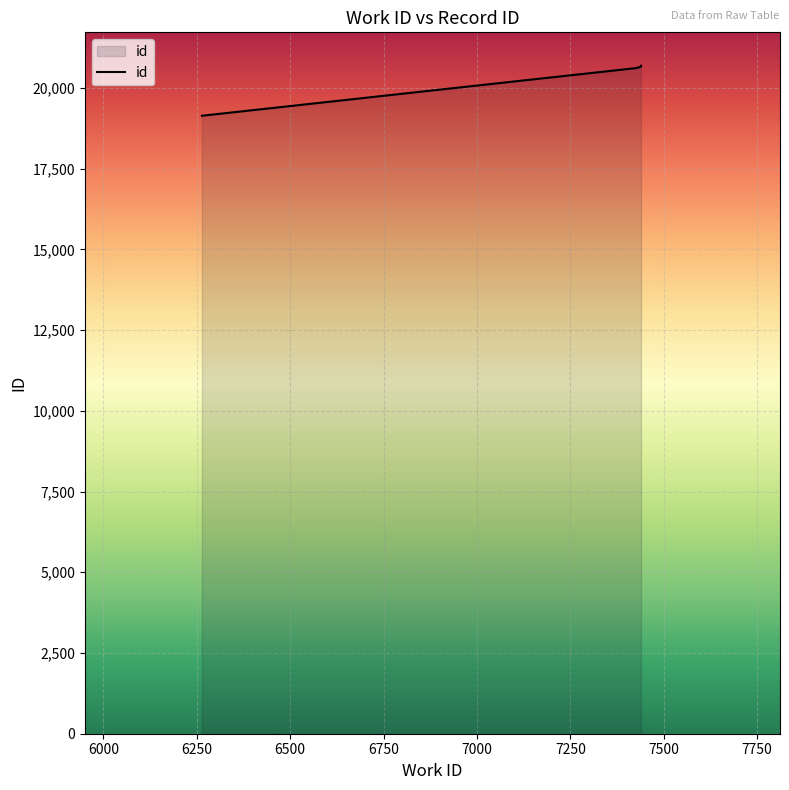

Rank the categories by value from highest to lowest.

7439, 7439, 7439, 7426, 6264